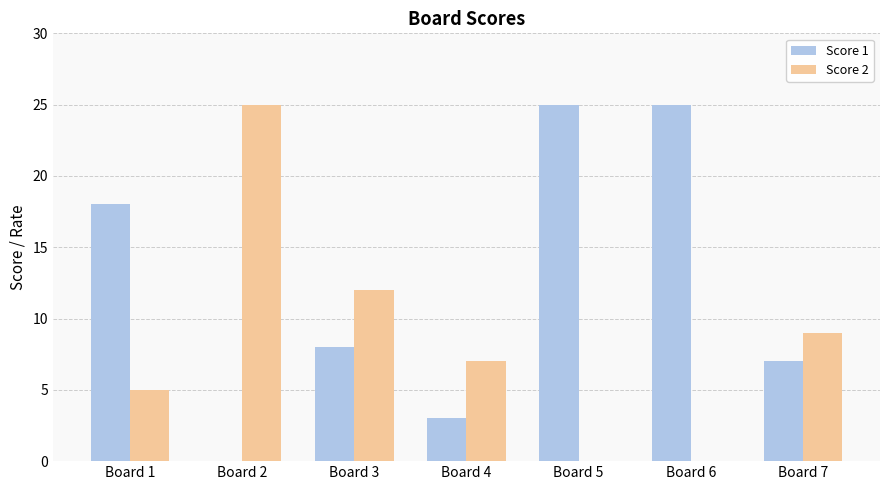

How many positive values does the Score 1 series have?

6